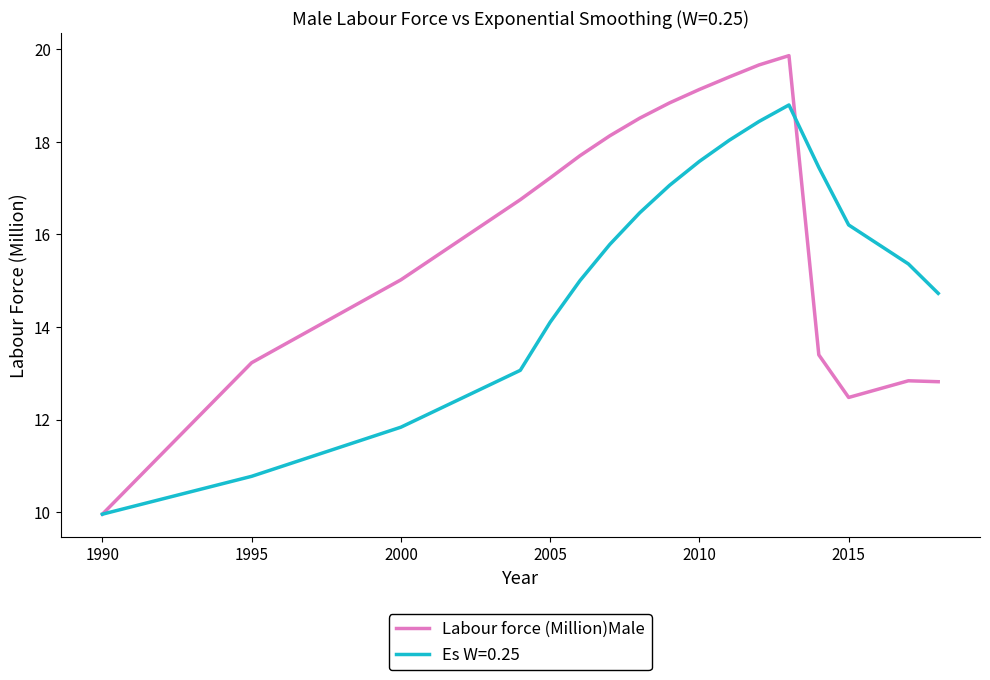

List the series in order of their peak value, lowest first.

Es W=0.25, Labour force (Million)Male